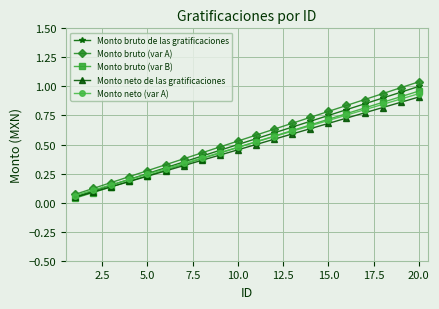

True or false: Monto bruto (var A) has more than 0 points higher than both neighbors.

False